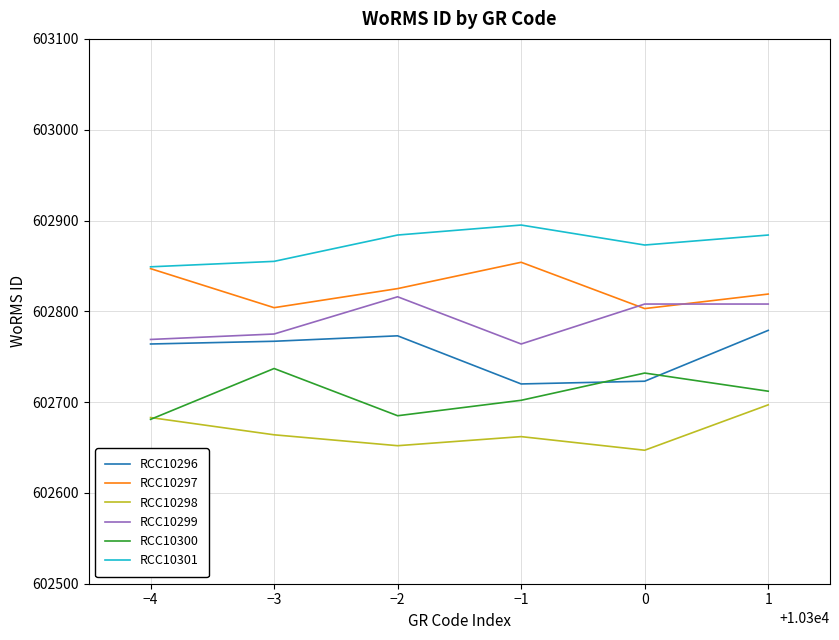

Does the chart display data point markers on the line(s)?

No